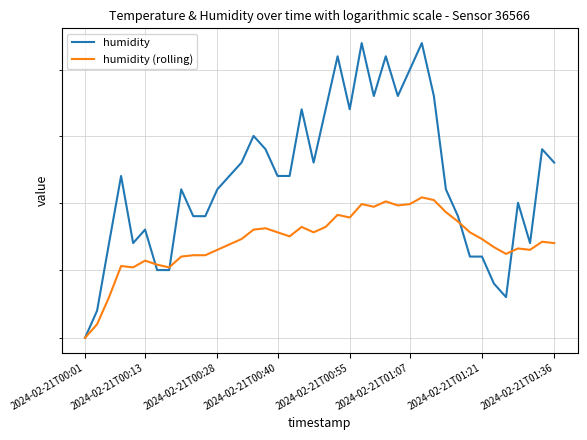

What is the value of the humidity point at the 30th from the left?

71.8